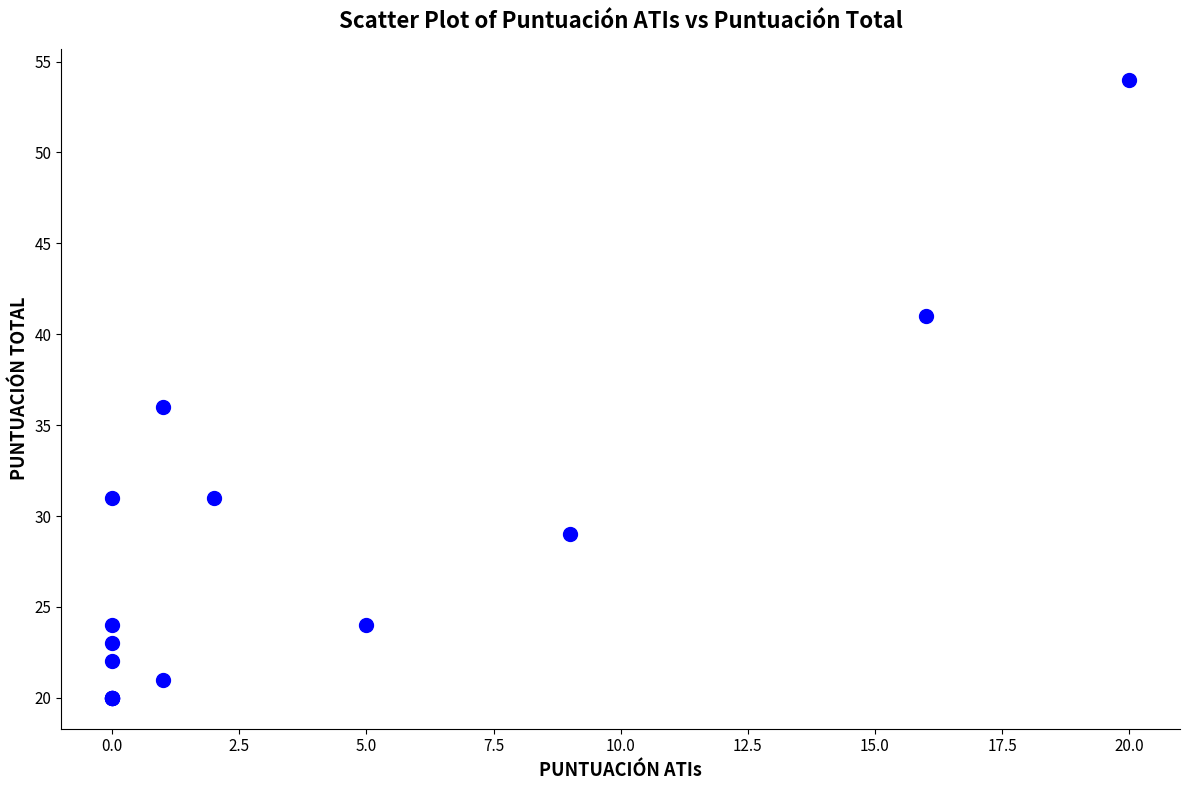

What Y value in the scatter plot is closest to 37?

36